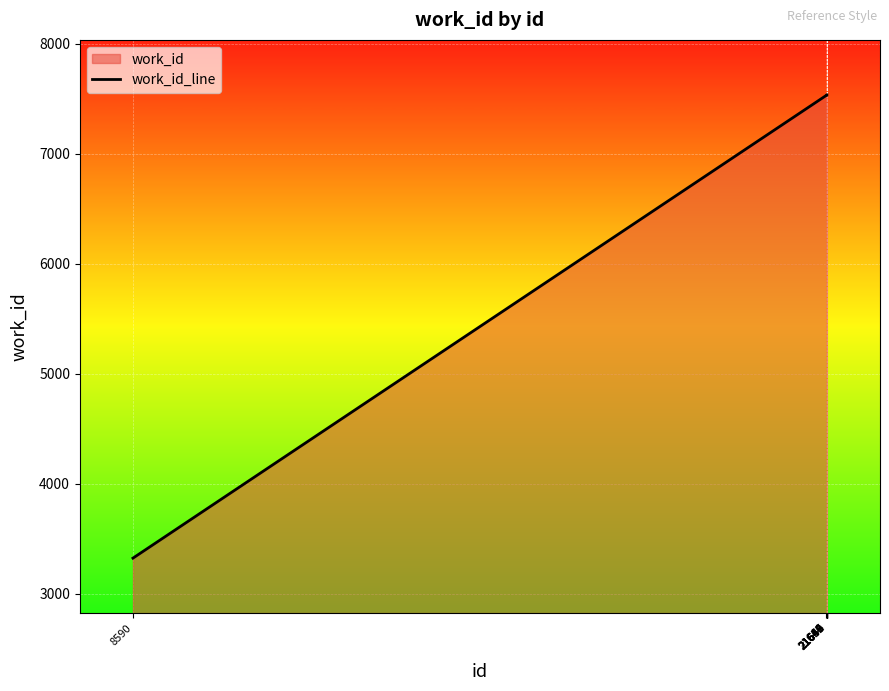

True or false: the data shows 3322 at 8590.

True